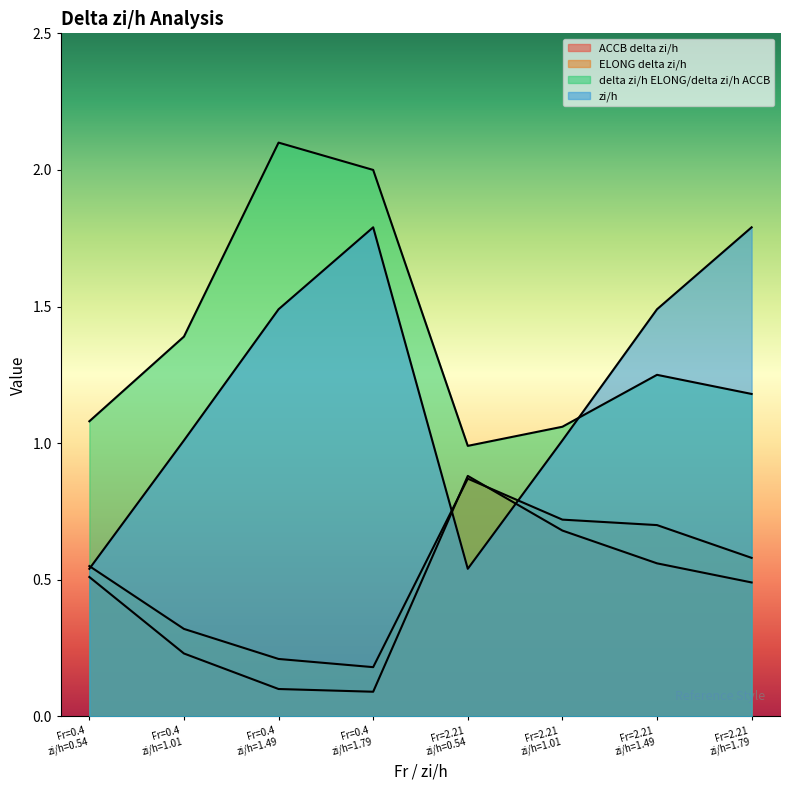

True or false: delta zi/h ELONG/delta zi/h ACCB has a value of 2.3 at Fr=0.4 zi/h=1.01.

False